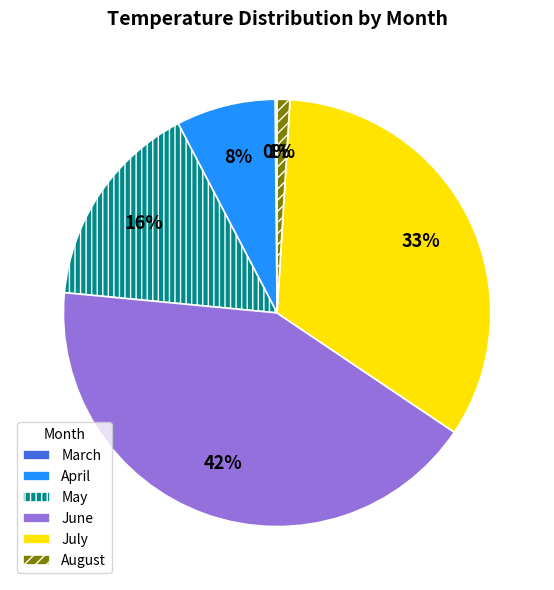

To the nearest percent, what percentage of the pie is June?

42%